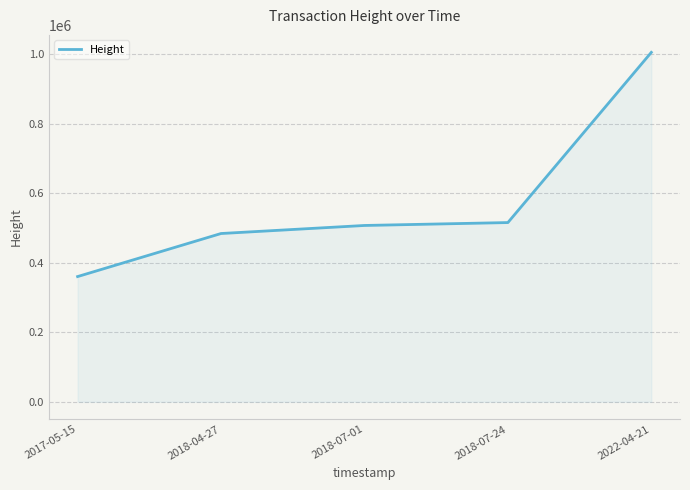

The chart shows a value of 203465 at 2018-07-01. True or false?

False